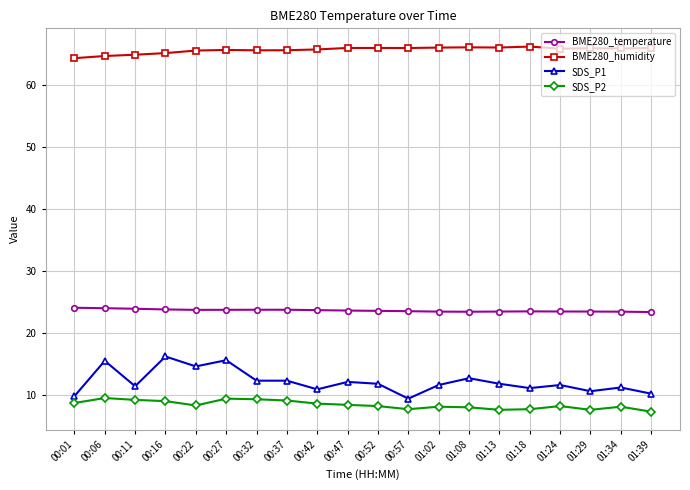

Is it true that BME280_temperature equals 23.7 at 00:22?

True